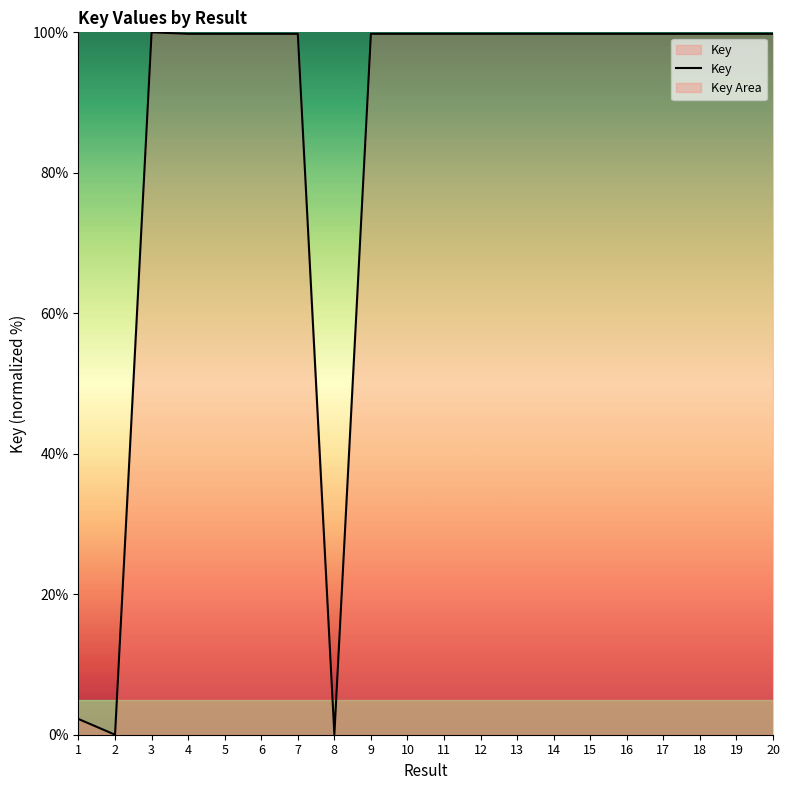

The value at 12 is 99.8. True or false?

True